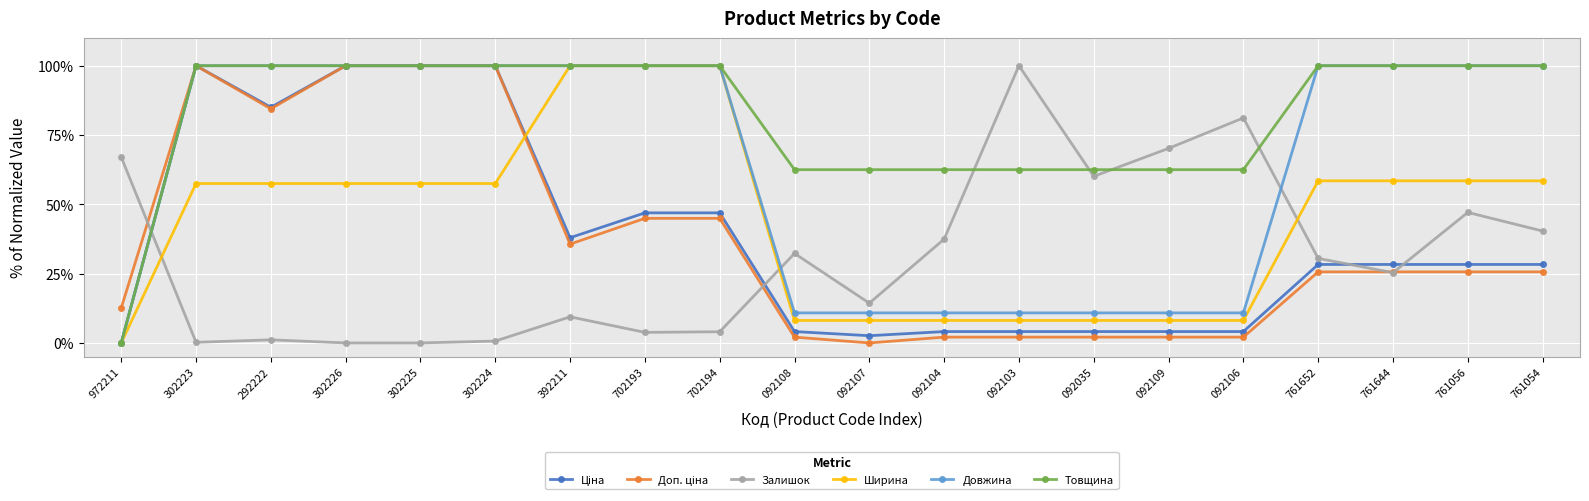

At how many categories does at least one series exceed 49?

20